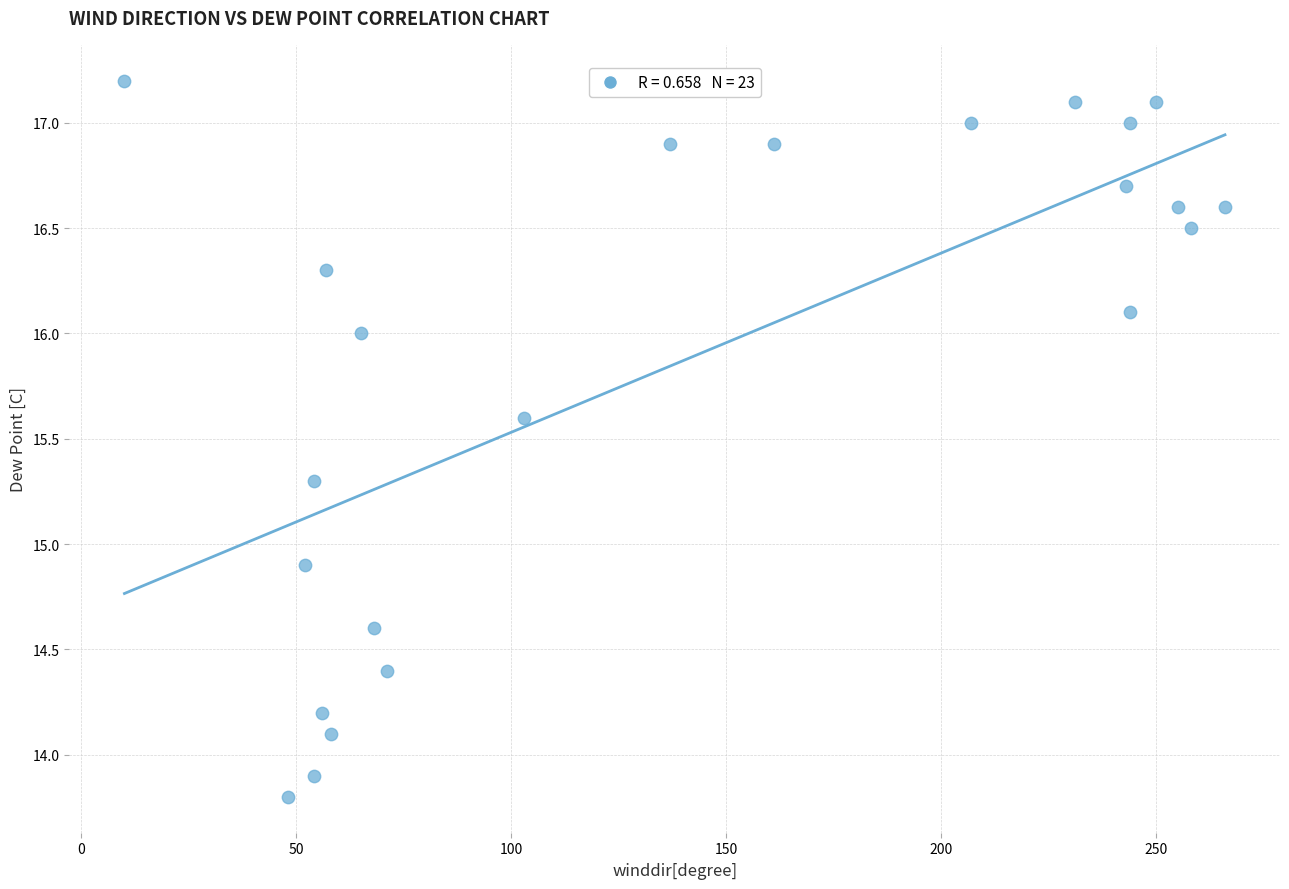

What is the range of Y values (max minus min)?

3.4